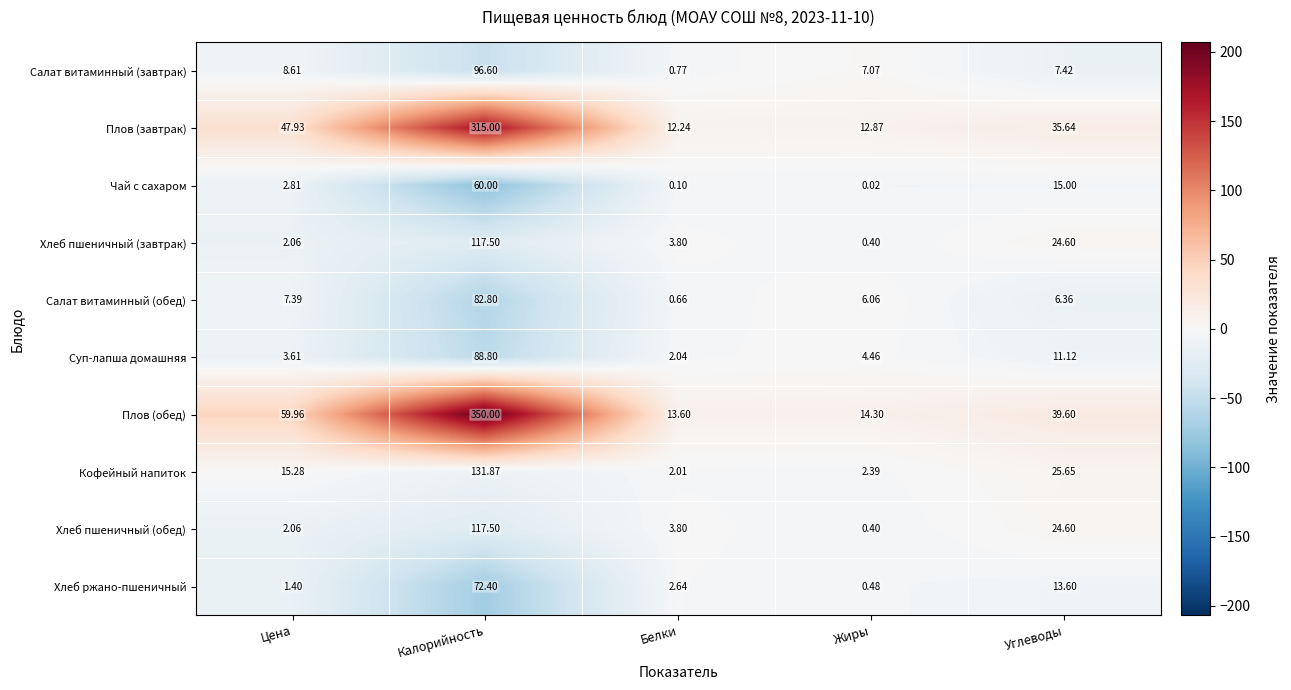

At which category does the chart reach its peak across all series?

Калорийность